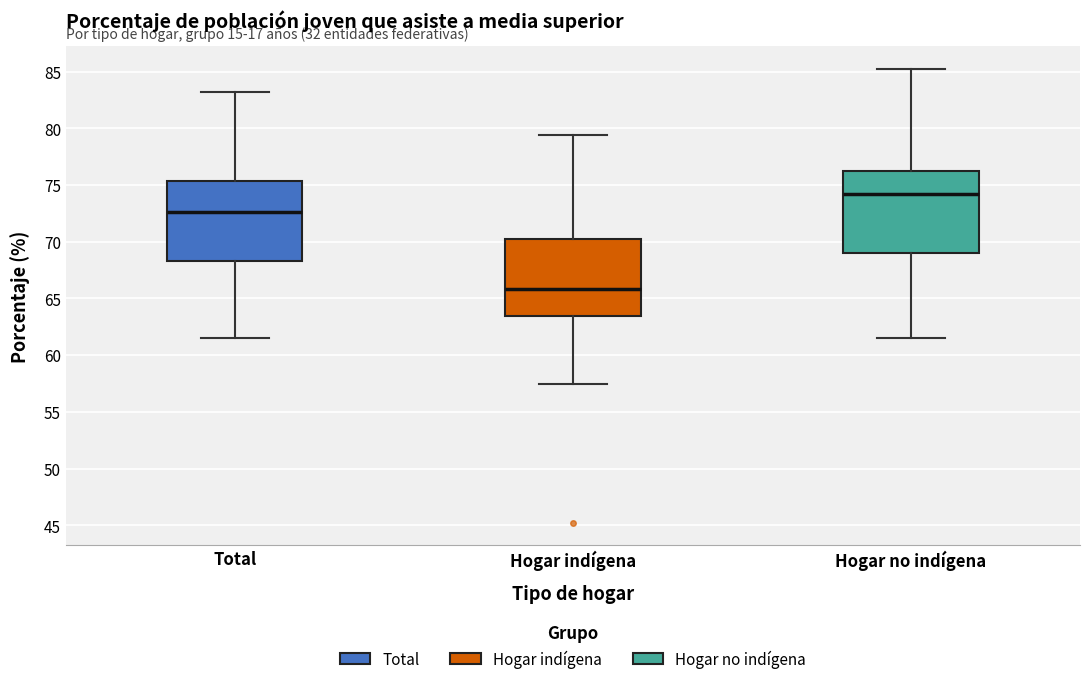

Reading left to right, transcribe this box plot: for each box, give where its median line is, the range the box spans, and where its two whiskers end, as read against the y-axis. The values are not printed on the chart, so give them approximately, as read against the axis.

Total: median 72.5, box 68.5 to 75.5, whiskers 61.5 to 83.0
Hogar indígena: median 66.0, box 63.5 to 70.0, whiskers 57.5 to 79.5
Hogar no indígena: median 74.0, box 69.0 to 76.5, whiskers 61.5 to 85.0